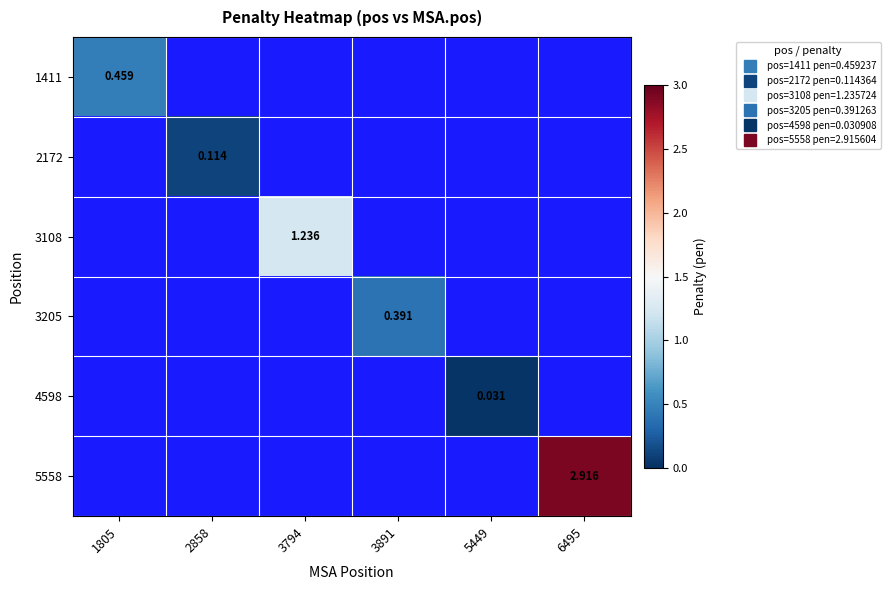

At 6495, list the series in order from smallest to largest.

1411, 2172, 3108, 3205, 4598, 5558